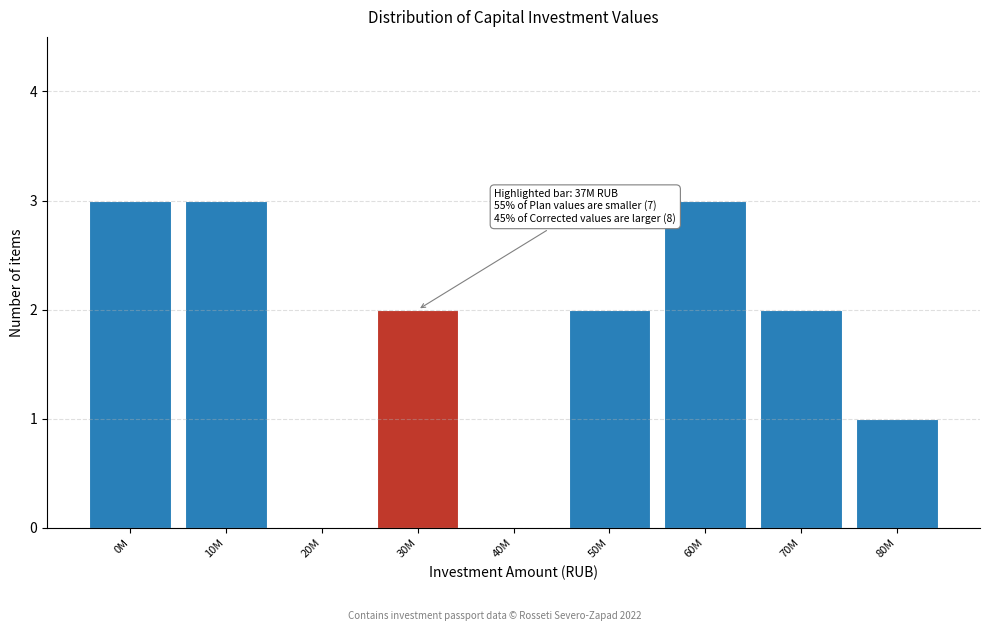

Reading left to right, extract all data points from this chart.

0M=3	10M=3	20M=0	30M=2	40M=0	50M=2	60M=3	70M=2	80M=1